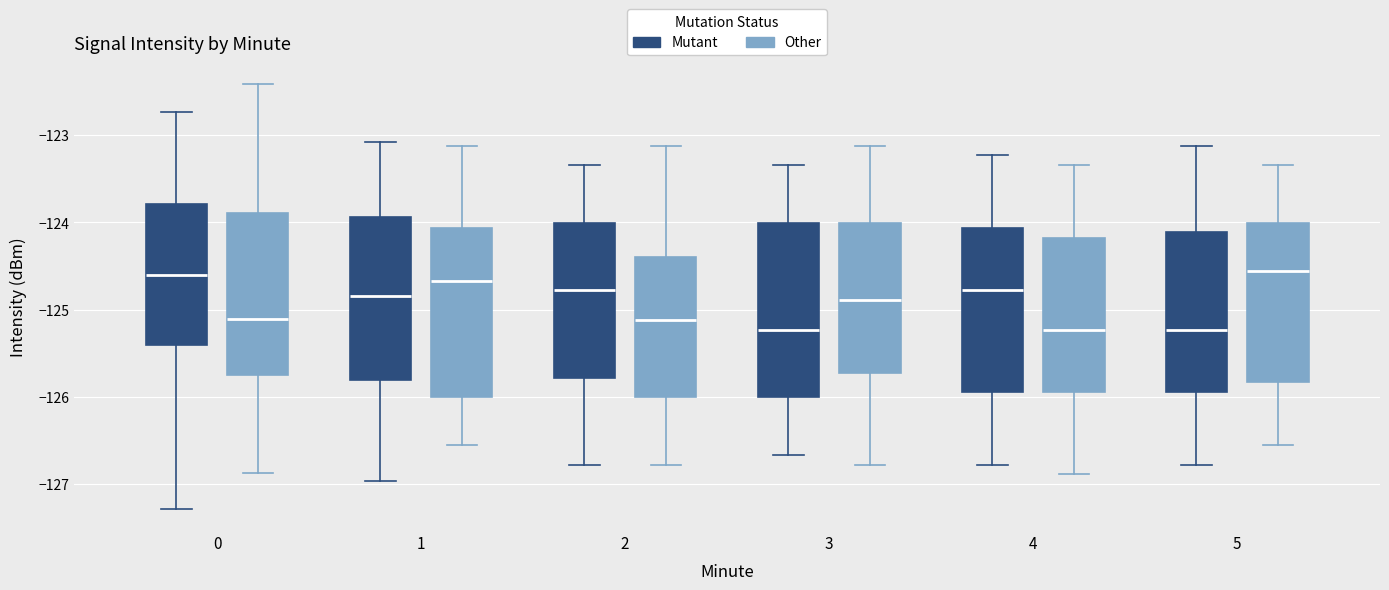

Reading left to right, read every box against the y-axis: the position of its median line, the range the box covers, and the ends of its whiskers. The values are not printed on the chart, so give them approximately, as read against the axis.

0 (Mutant): median -124.6, box -125.4 to -123.8, whiskers -127.3 to -122.7
0 (Other): median -125.1, box -125.7 to -123.9, whiskers -126.9 to -122.4
1 (Mutant): median -124.8, box -125.8 to -123.9, whiskers -127.0 to -123.1
1 (Other): median -124.7, box -126.0 to -124.1, whiskers -126.6 to -123.1
2 (Mutant): median -124.8, box -125.8 to -124.0, whiskers -126.8 to -123.3
2 (Other): median -125.1, box -126.0 to -124.4, whiskers -126.8 to -123.1
3 (Mutant): median -125.2, box -126.0 to -124.0, whiskers -126.7 to -123.3
3 (Other): median -124.9, box -125.7 to -124.0, whiskers -126.8 to -123.1
4 (Mutant): median -124.8, box -125.9 to -124.1, whiskers -126.8 to -123.2
4 (Other): median -125.2, box -125.9 to -124.2, whiskers -126.9 to -123.3
5 (Mutant): median -125.2, box -125.9 to -124.1, whiskers -126.8 to -123.1
5 (Other): median -124.6, box -125.8 to -124.0, whiskers -126.6 to -123.3